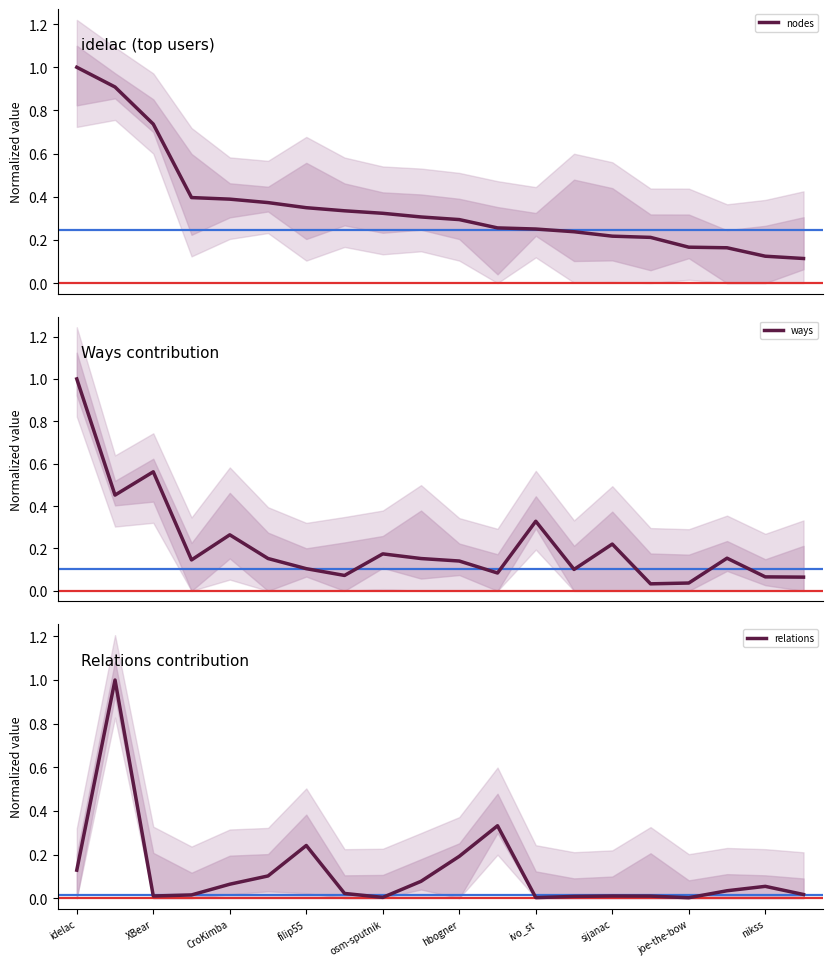

What is the label of the 16th point from the left?

15